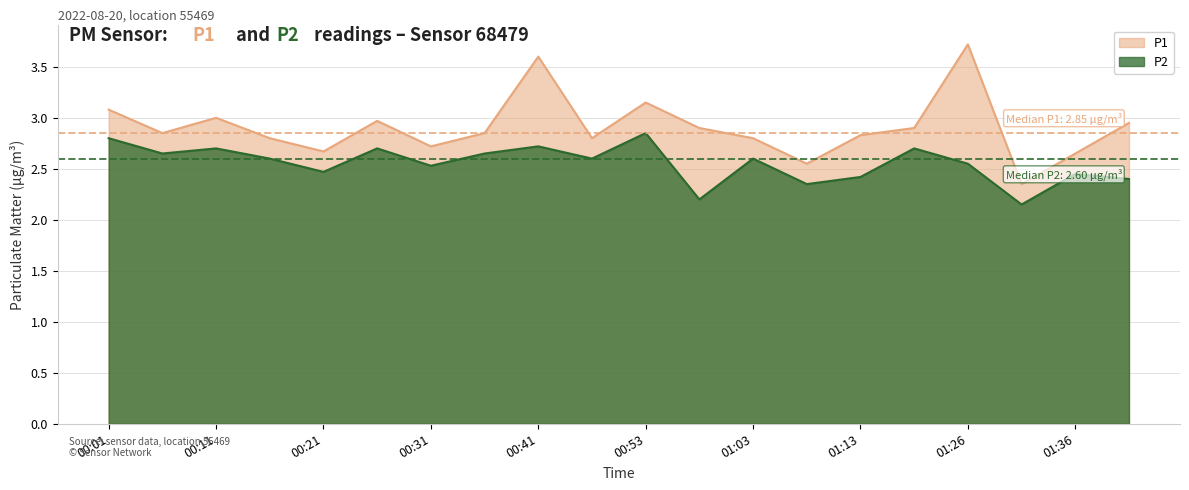

Count the P2 values in the range 2 to 3.

20